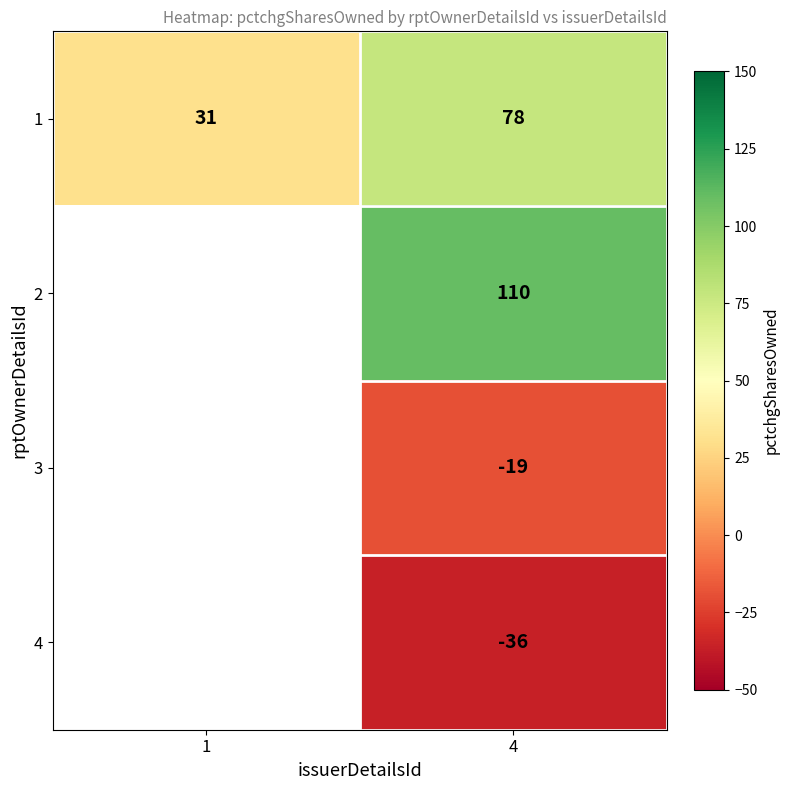

Which has a higher value, 4 or 1?

4